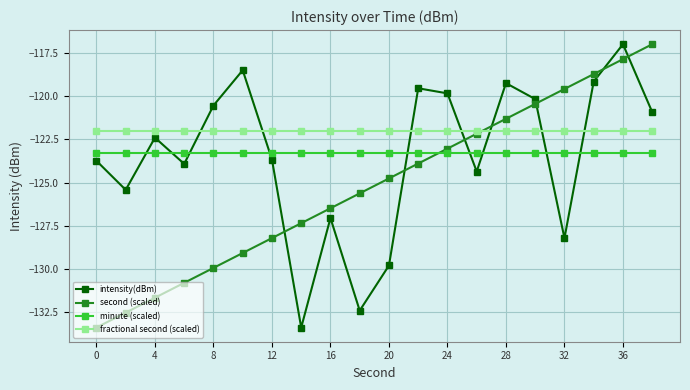

How many distinct data groups are displayed?

4